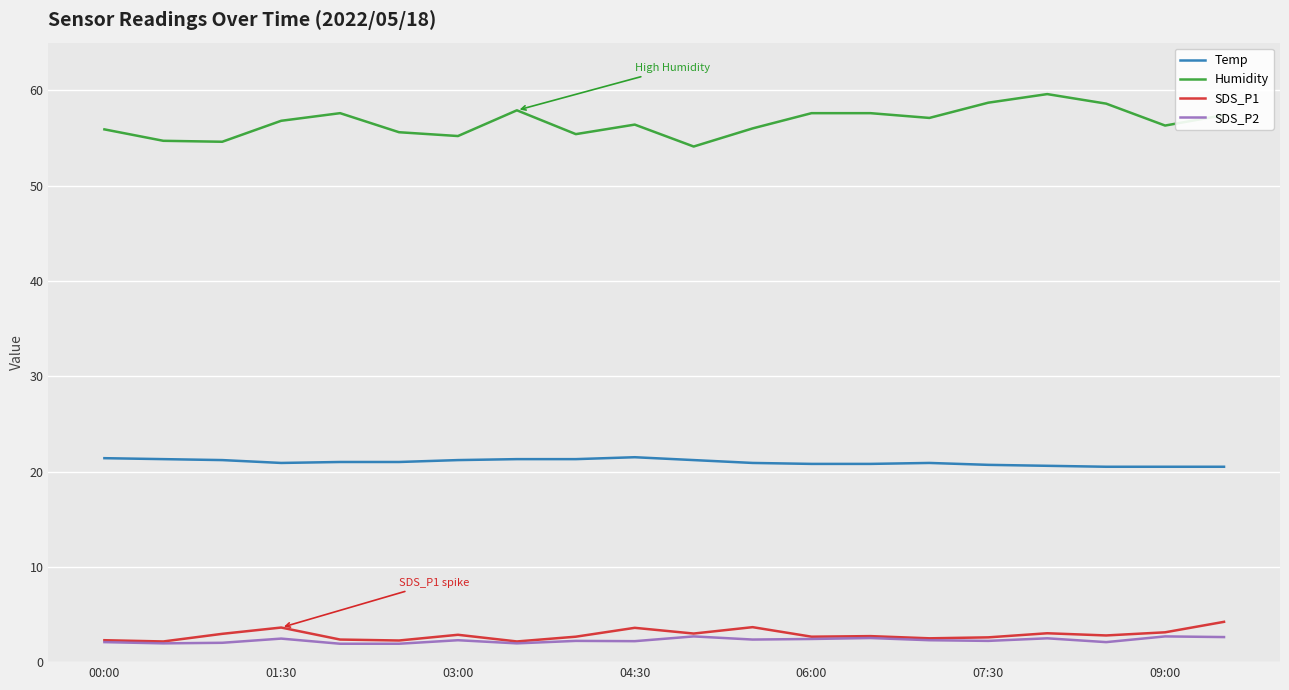

What is the smallest value displayed?

1.9